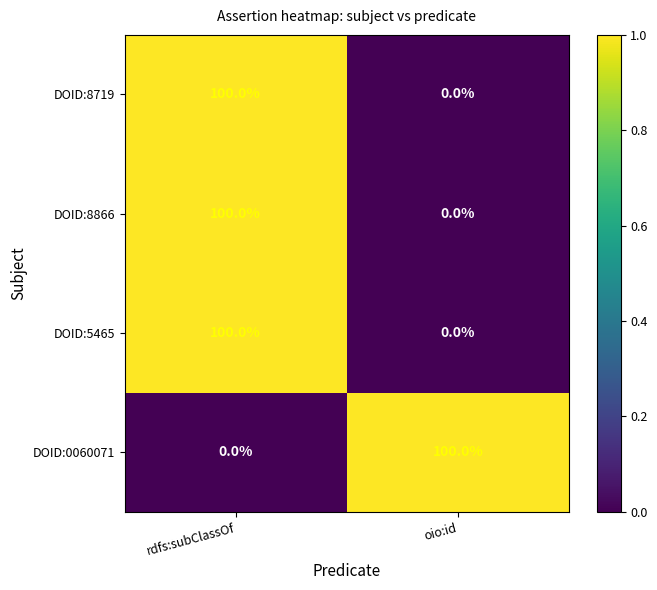

The value of DOID:8719 at rdfs:subClassOf is 28. True or false?

False